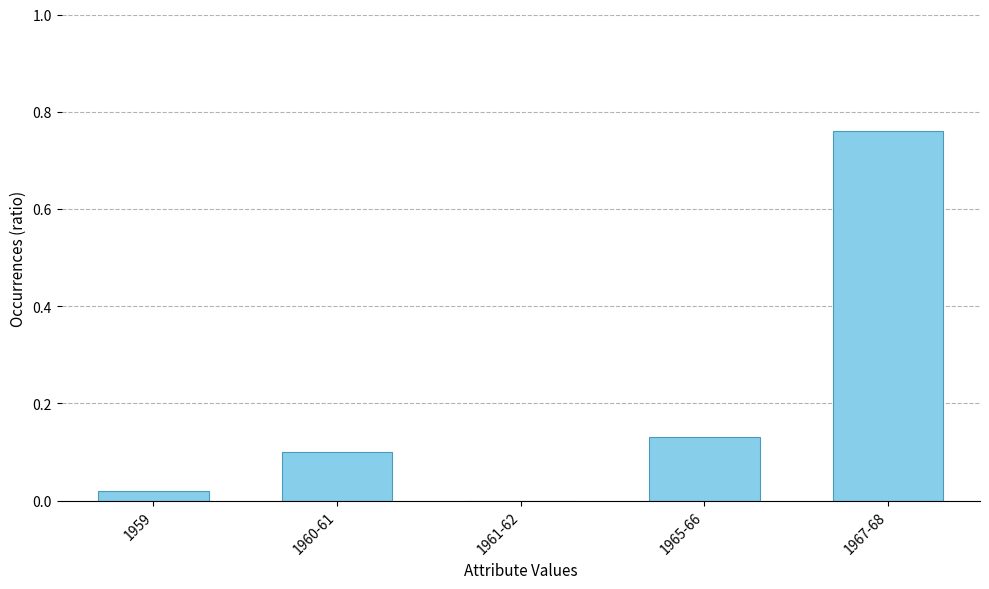

Is it true that the value at 1960-61 is 0.1?

True